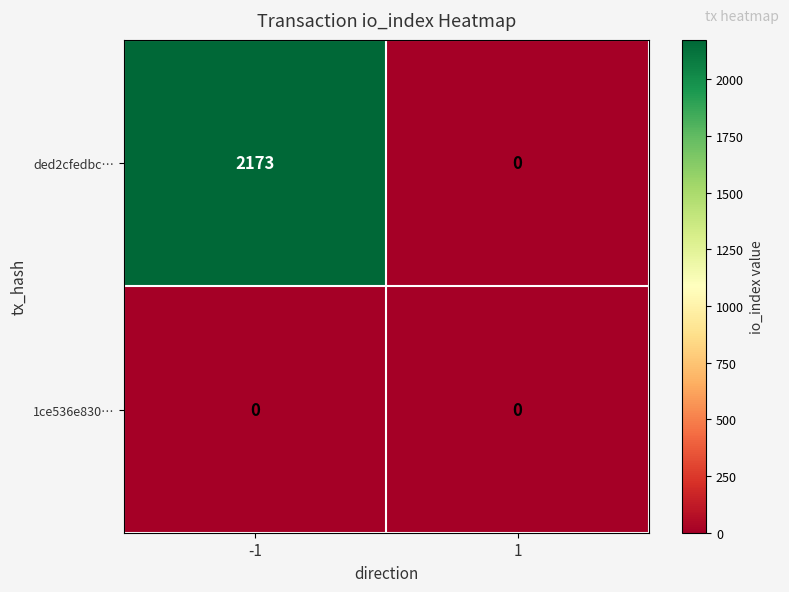

Rank the categories by ded2cfedbc… value from highest to lowest.

-1, 1